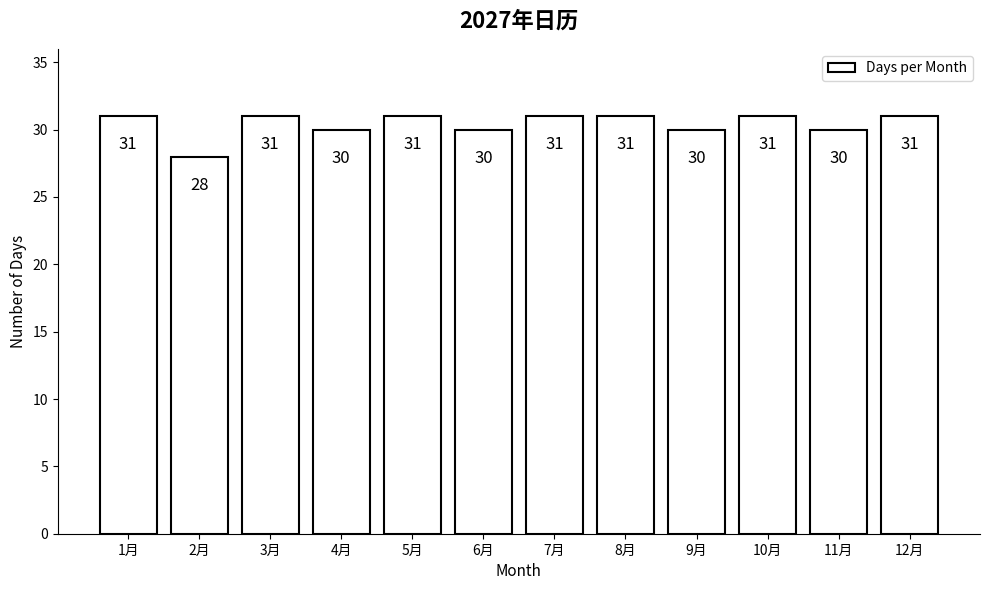

Reading left to right, extract all data points from this chart.

31	28	31	30	31	30	31	31	30	31	30	31